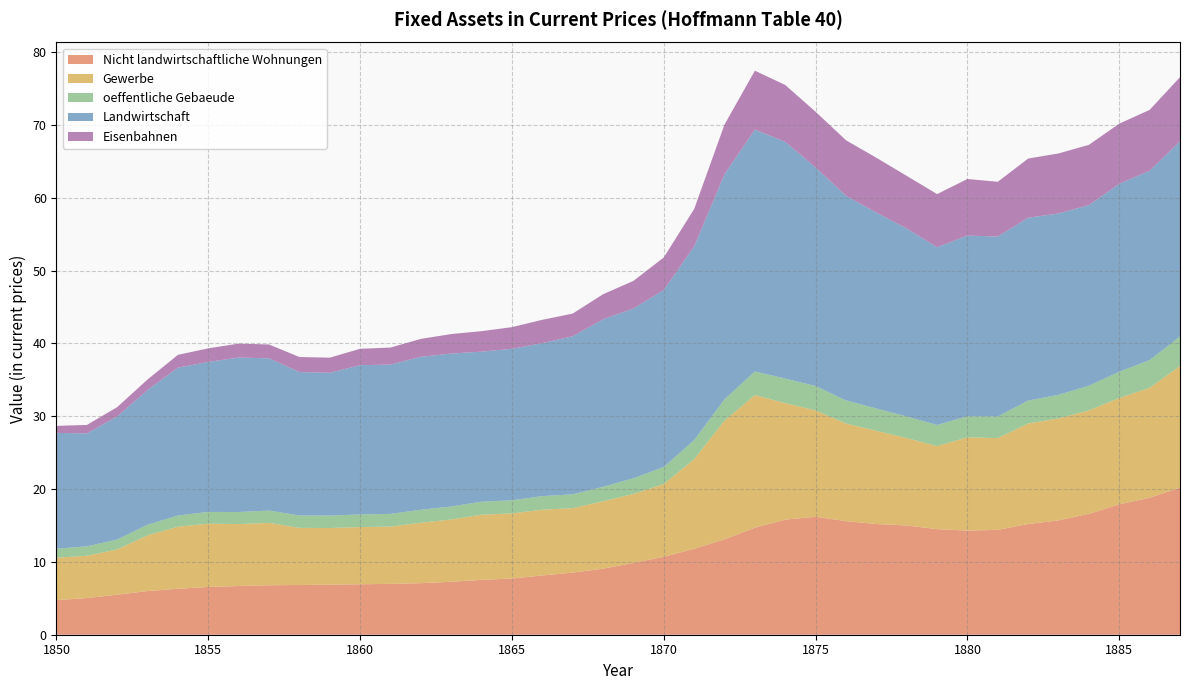

Reading left to right, what are all the values shown in this chart?

Nicht landwirtschaftliche Wohnungen: 4.8	5.0	5.5	6.0	6.3	6.6	6.7	6.8	6.8	6.9	6.9	7.0	7.1	7.3	7.5	7.7	8.1	8.5	9.1	9.9	10.7	11.8	13.1	14.7	15.8	16.2	15.6	15.2	15.0	14.5	14.3	14.4	15.2	15.7	16.6	17.9	18.8	20.2
Gewerbe: 5.8	5.8	6.2	7.7	8.5	8.7	8.5	8.6	7.8	7.8	7.8	7.9	8.3	8.6	8.9	8.9	9.0	8.8	9.2	9.5	10.0	12.3	16.3	18.2	16.0	14.6	13.4	12.8	12.0	11.4	12.8	12.6	13.8	14.0	14.2	14.6	15.1	16.7
oeffentliche Gebaeude: 1.2	1.3	1.4	1.4	1.5	1.6	1.7	1.7	1.7	1.7	1.7	1.8	1.8	1.8	1.8	1.8	1.9	1.9	2.0	2.1	2.3	2.6	2.9	3.2	3.4	3.4	3.2	3.1	3.0	2.9	2.9	3.0	3.1	3.2	3.4	3.6	3.8	4.0
Landwirtschaft: 15.9	15.5	16.9	18.5	20.3	20.6	21.2	20.9	19.7	19.6	20.5	20.5	21.0	21.0	20.6	20.8	21.0	21.7	23.0	23.3	24.3	26.6	30.9	33.2	32.5	30.0	28.1	26.9	25.8	24.4	24.8	24.7	25.1	24.9	24.8	25.8	26.0	26.8
Eisenbahnen: 1.0	1.2	1.3	1.4	1.8	1.9	1.9	1.9	2.1	2.1	2.2	2.3	2.5	2.7	2.8	3.0	3.2	3.1	3.4	3.8	4.5	5.1	6.8	8.1	7.8	7.7	7.6	7.5	7.2	7.3	7.8	7.5	8.1	8.2	8.3	8.3	8.4	8.8